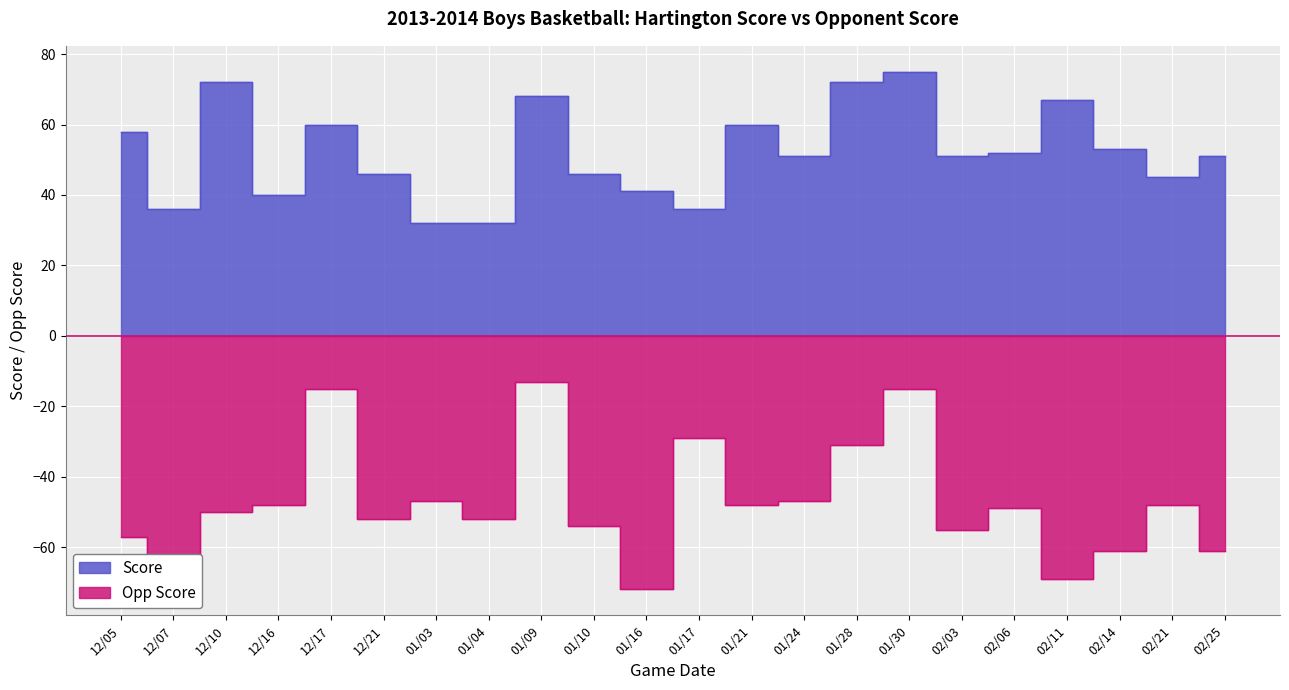

Which series has the largest total across all categories?

Score